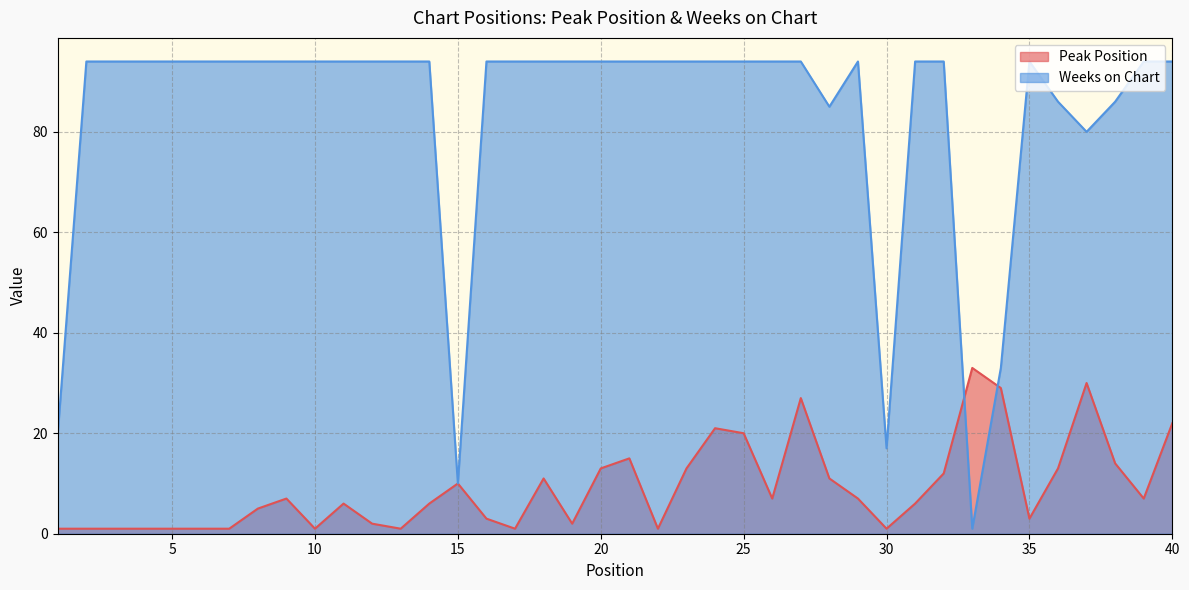

The value of Weeks on Chart at 36 is 25. True or false?

False